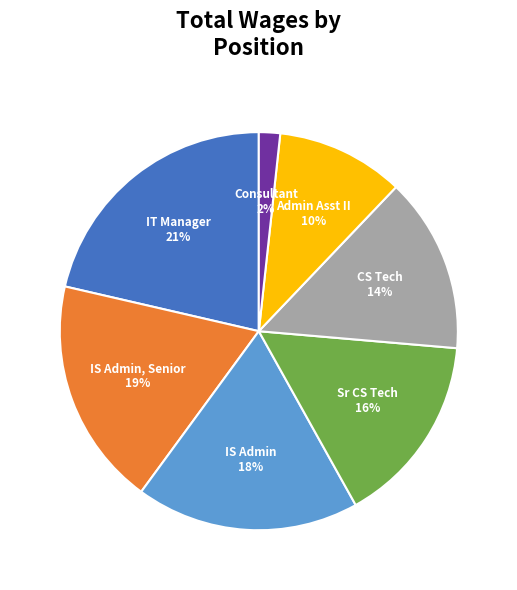

How many slices are in this pie chart?

7